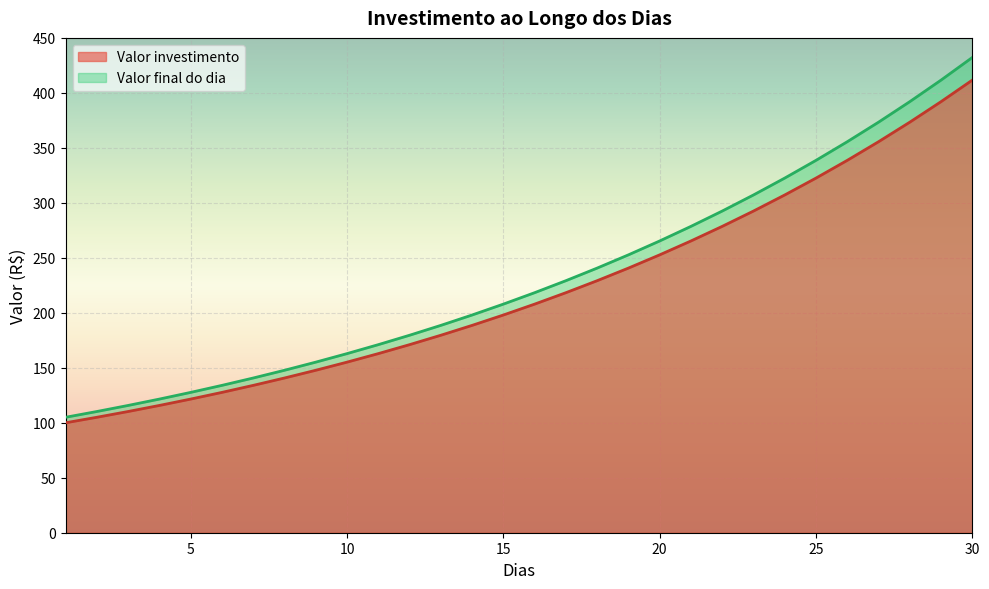

List the labels in order of Valor investimento value, smallest first.

1, 2, 3, 4, 5, 6, 7, 8, 9, 10, 11, 12, 13, 14, 15, 16, 17, 18, 19, 20, 21, 22, 23, 24, 25, 26, 27, 28, 29, 30